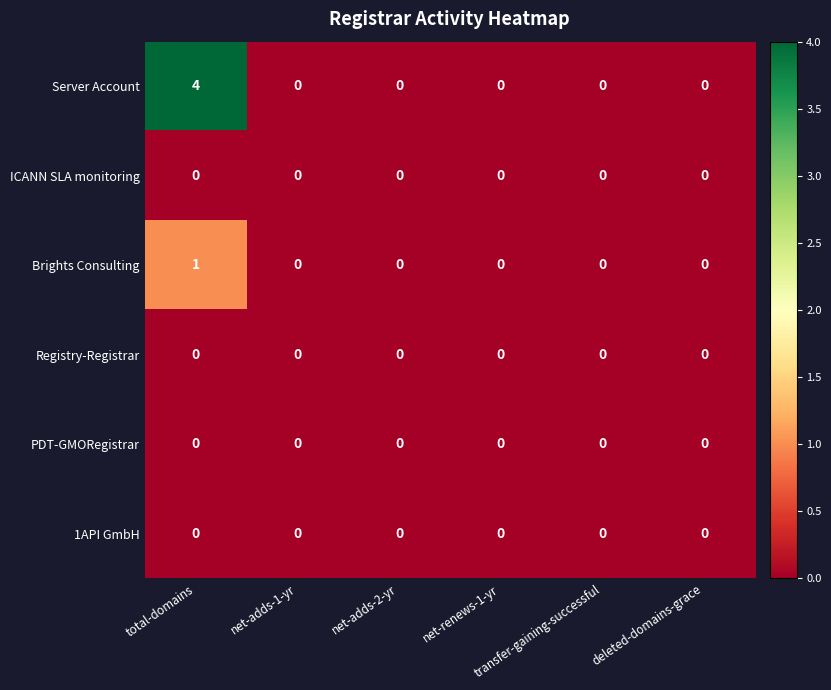

Which series has the largest range (max minus min)?

Server Account